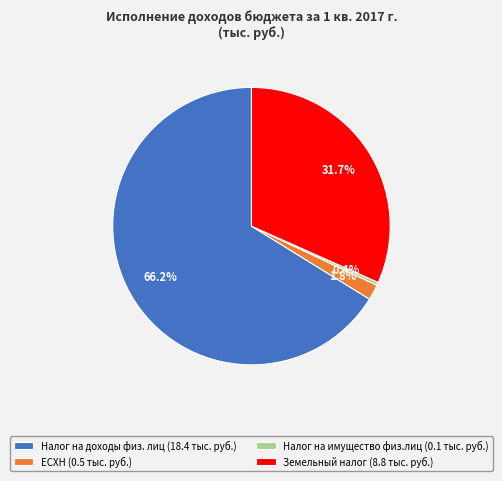

Which has a higher value, ЕСХН (0.5 тыс. руб.) or Налог на доходы физ. лиц (18.4 тыс. руб.)?

Налог на доходы физ. лиц (18.4 тыс. руб.)